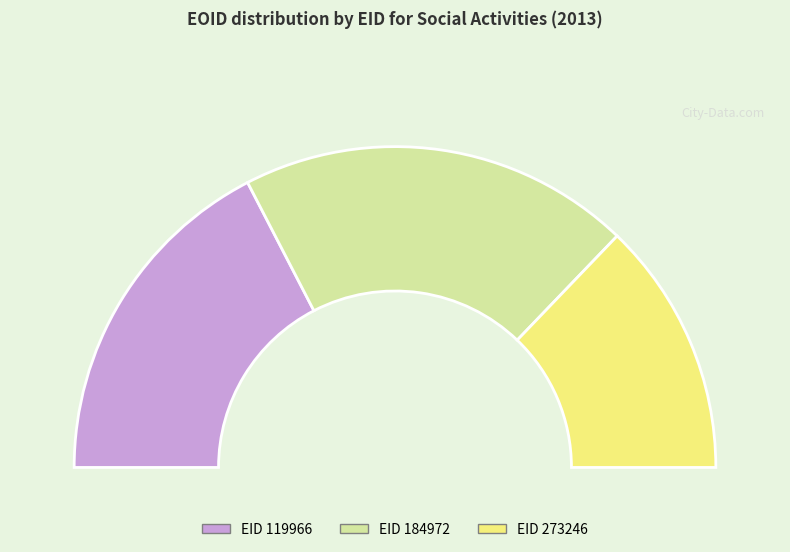

What percentage is the 184972 slice, to the nearest percent?

40%